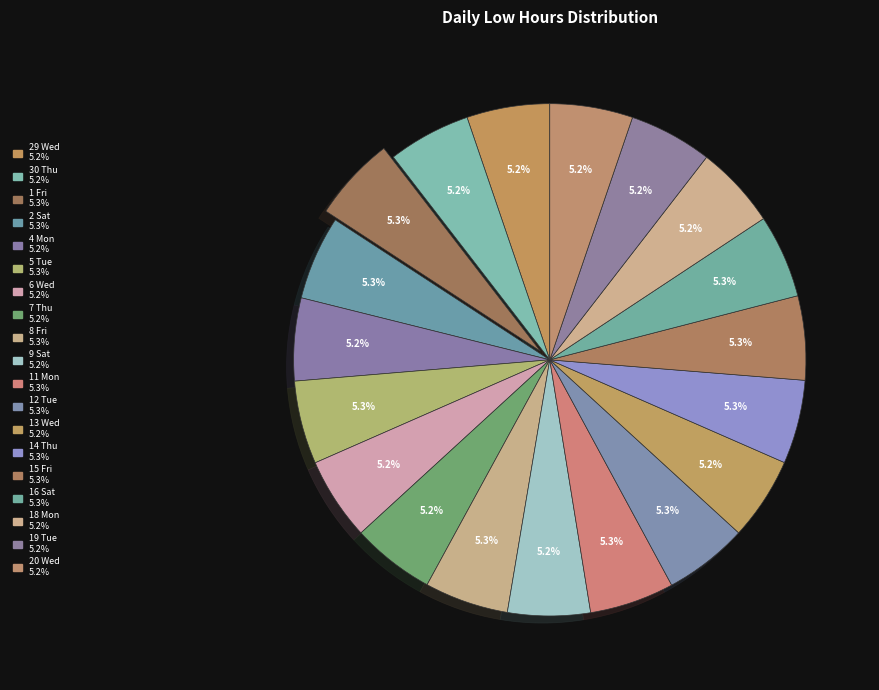

Count the number of slices in the pie.

19